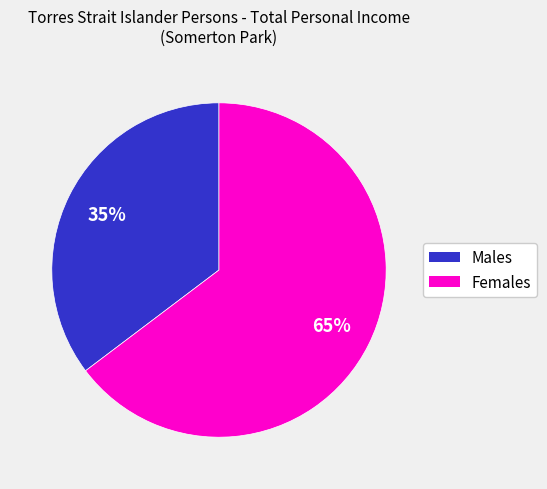

To the nearest percent, what is the average slice percentage?

50%